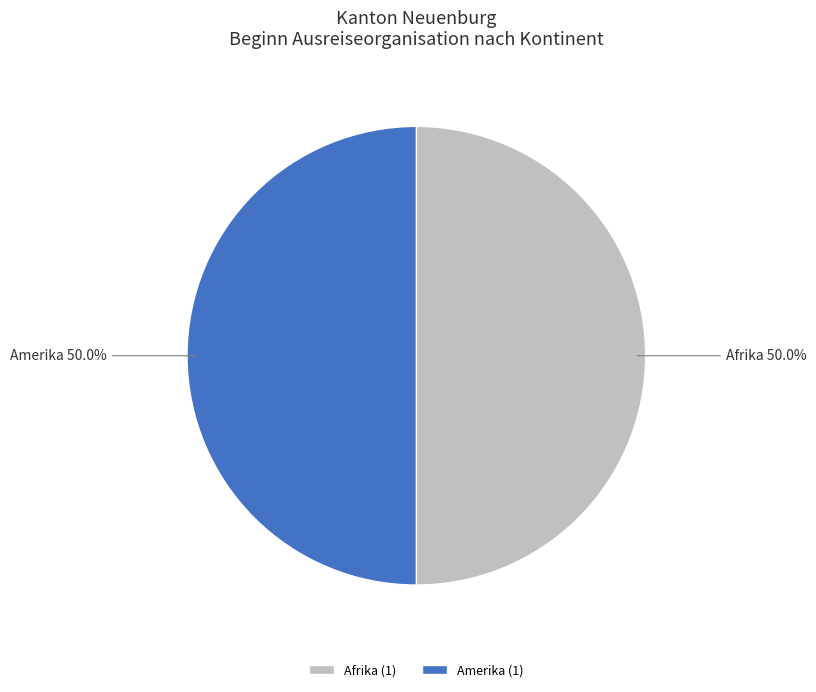

What percentage do Afrika and Amerika together represent?

100.0%